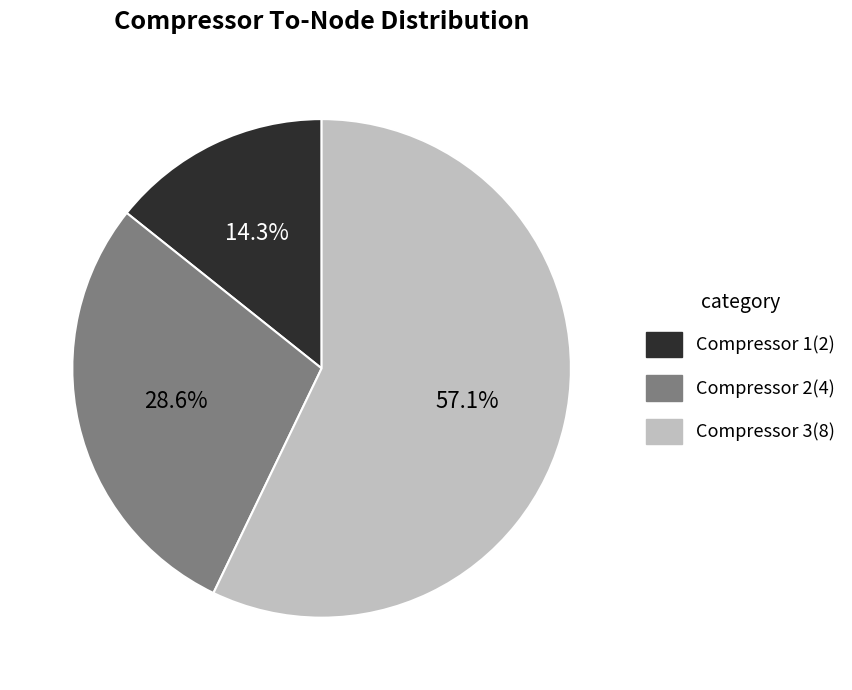

To the nearest percent, what portion does Compressor 2 represent?

29%